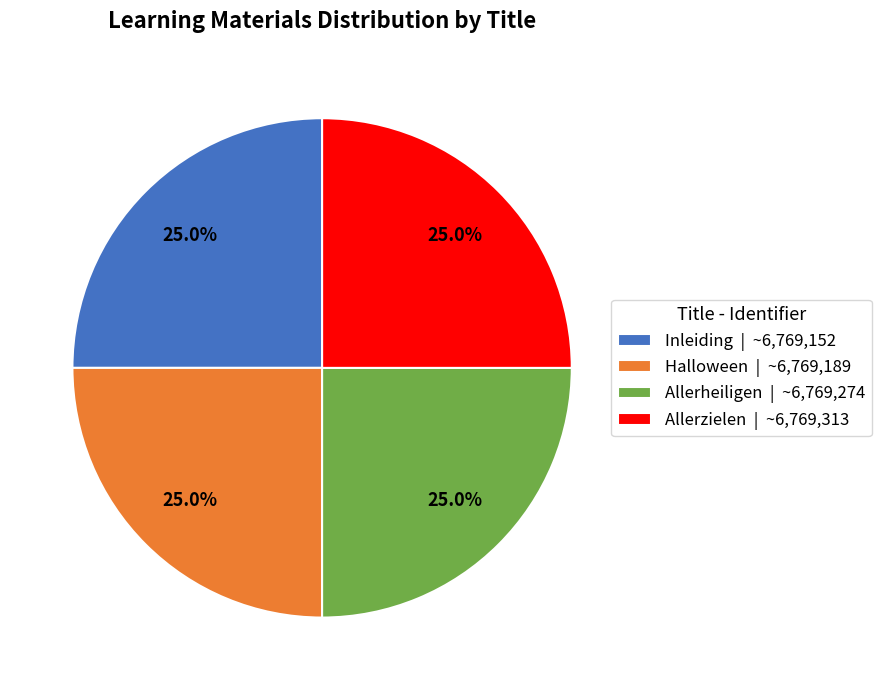

Count the number of slices in the pie.

4